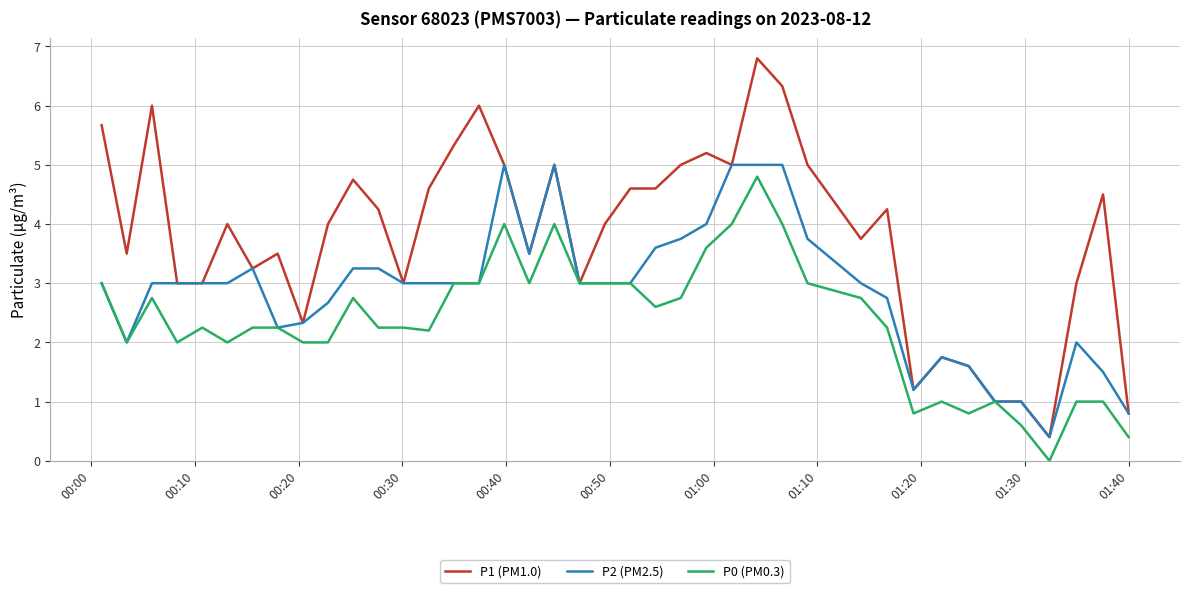

Which series has the largest range (max minus min)?

P1 (PM1.0)